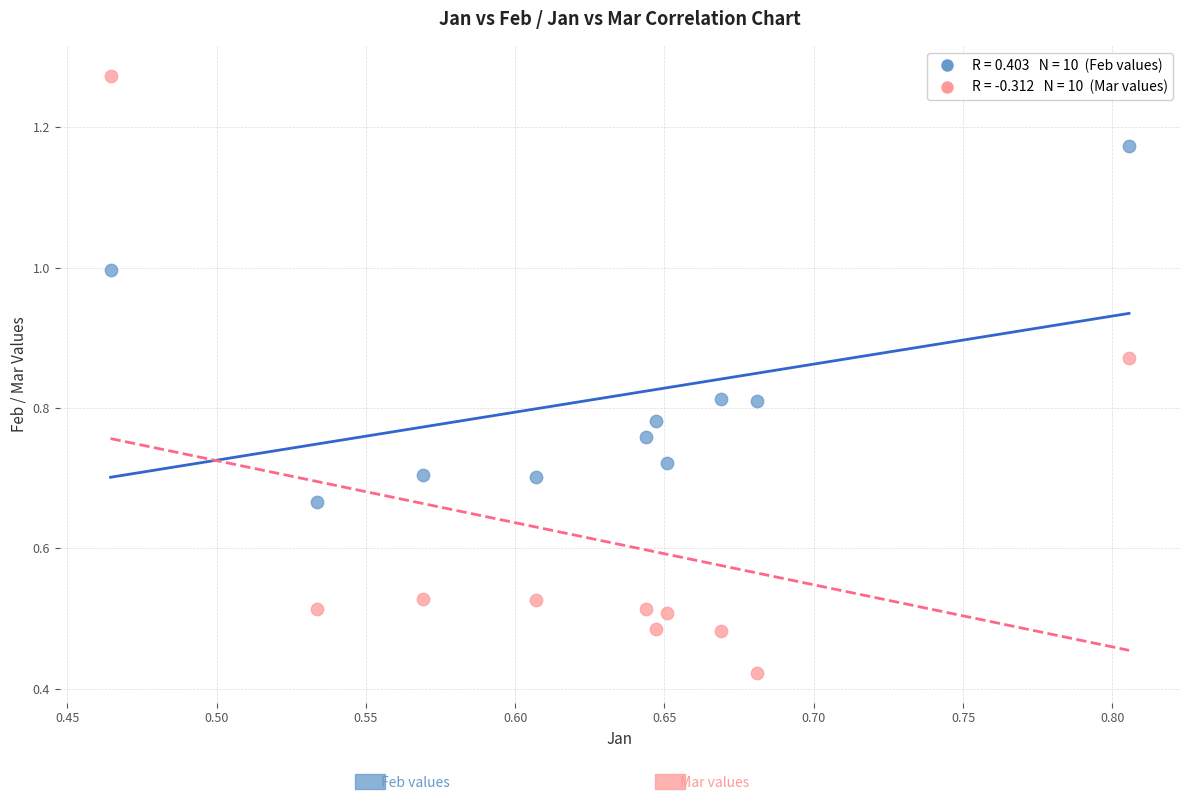

Across all data points, what is the range of X values (max minus min)?

0.3